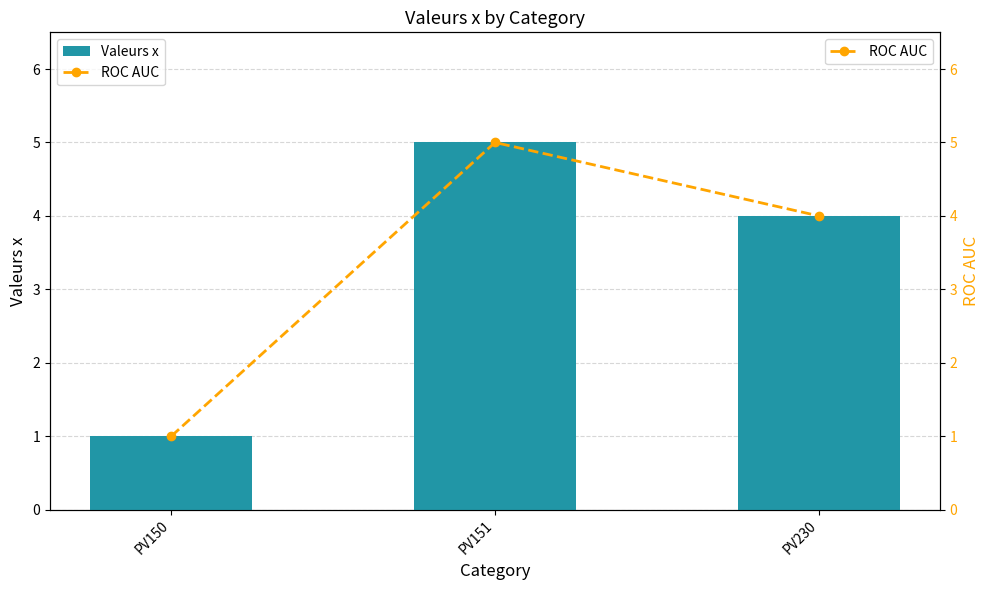

What is the average value of the ROC AUC series?

3